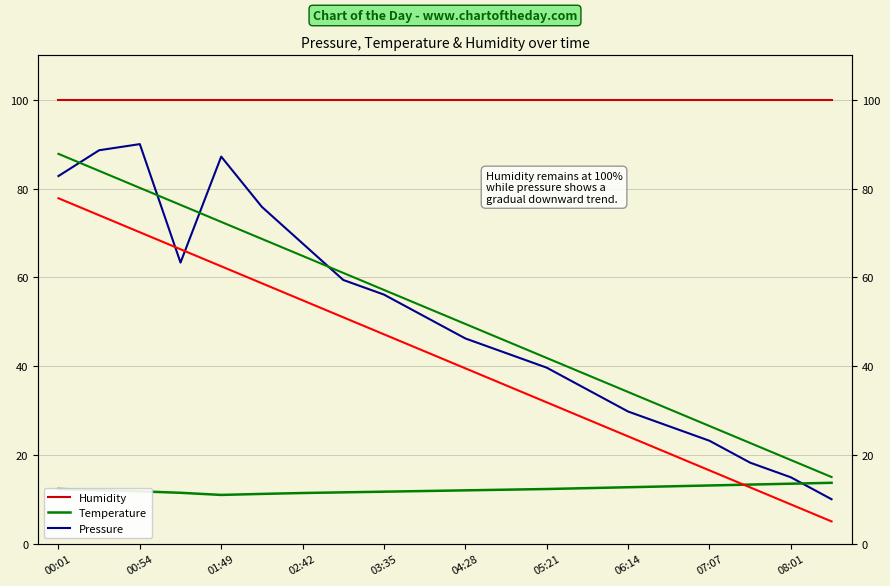

Which category has the highest value across all series?

00:01